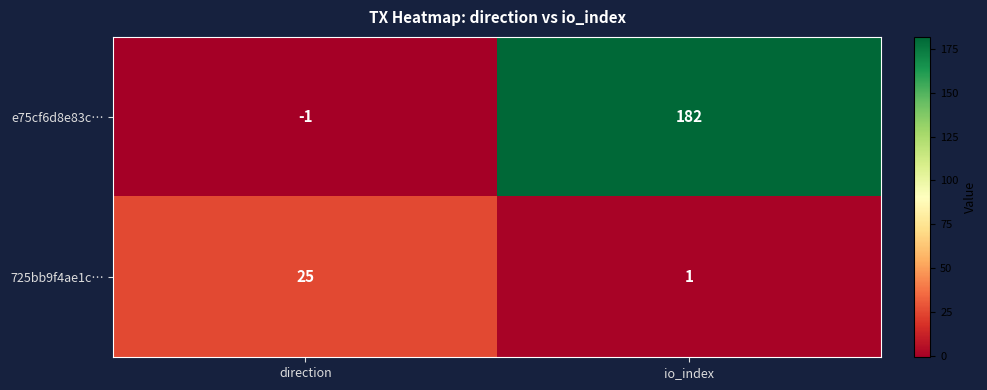

Which series has the largest total across all categories?

e75cf6d8e83c…